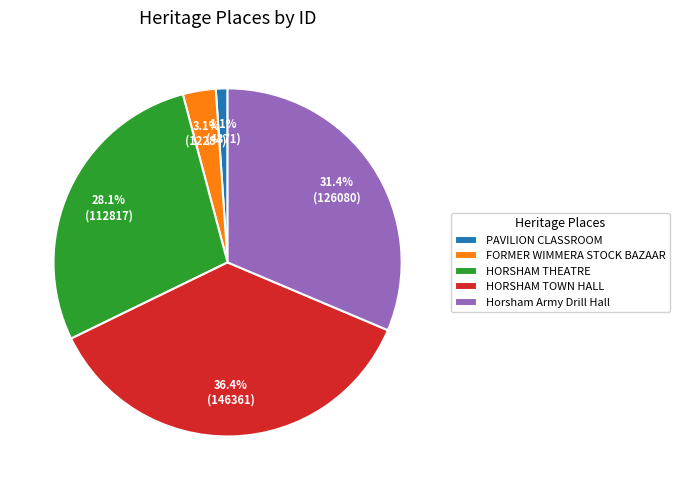

Does FORMER WIMMERA STOCK BAZAAR represent more than half of the total?

No